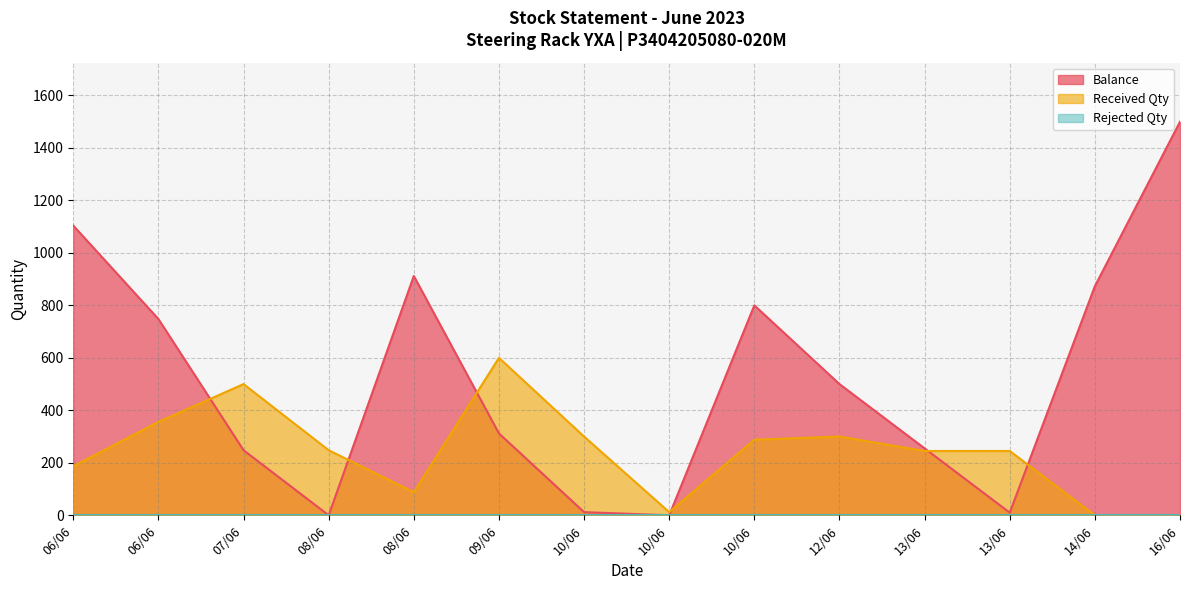

What is the highest value of the Balance series?

1500